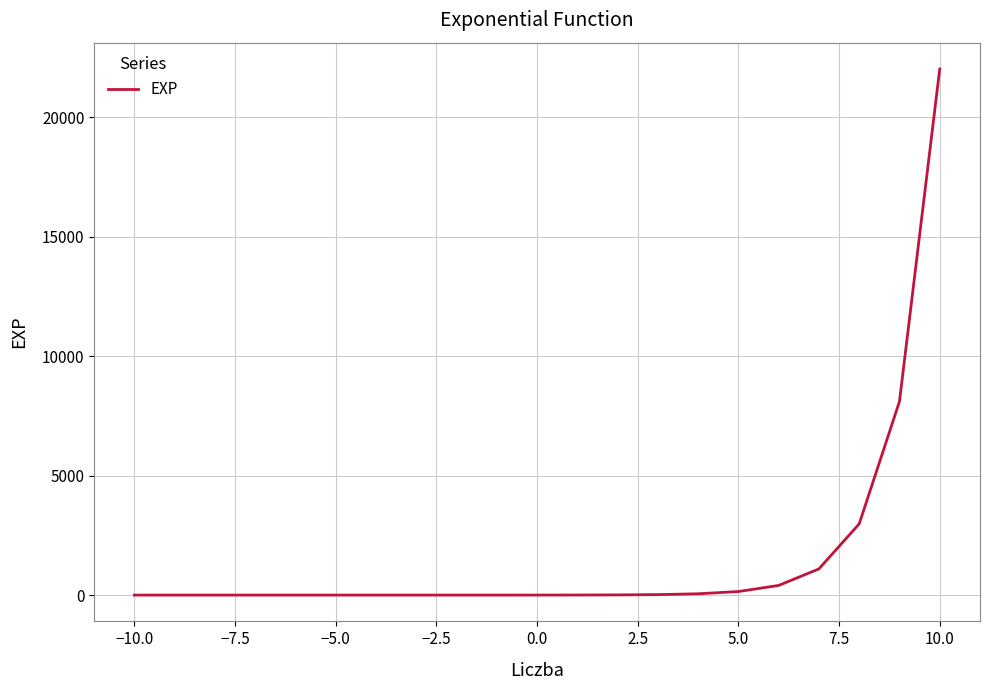

What is the difference between the maximum and minimum values?

22026.5